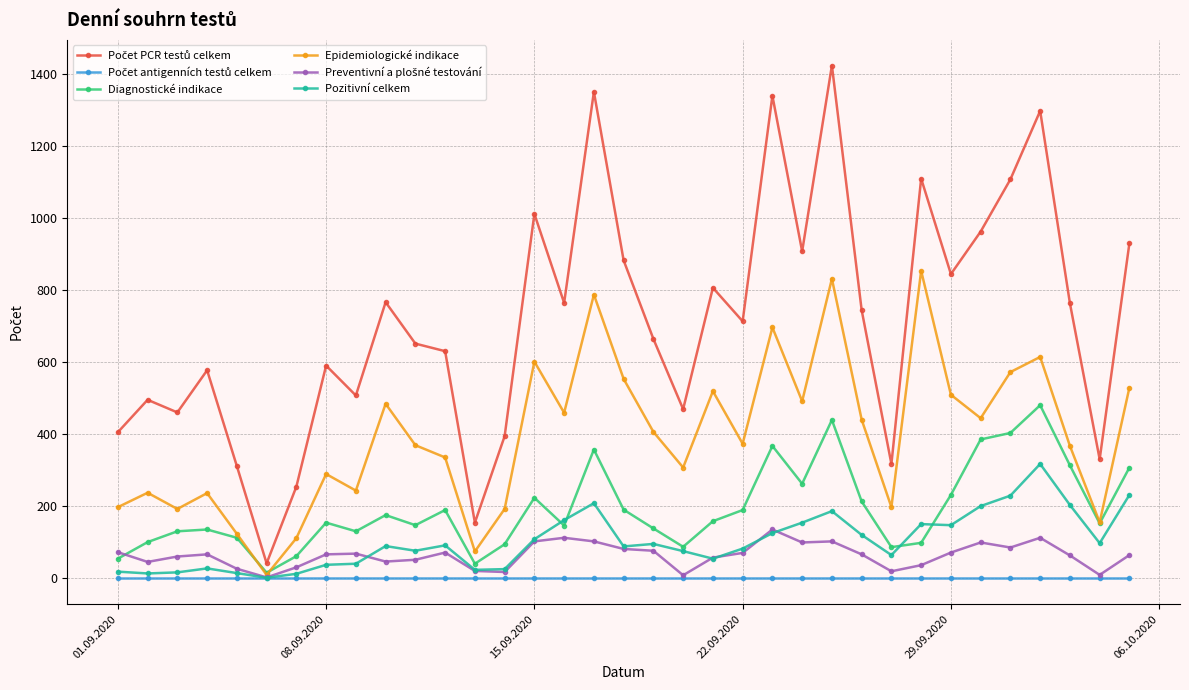

In Epidemiologické indikace, how many points are lower than both neighbors (excluding endpoints)?

11